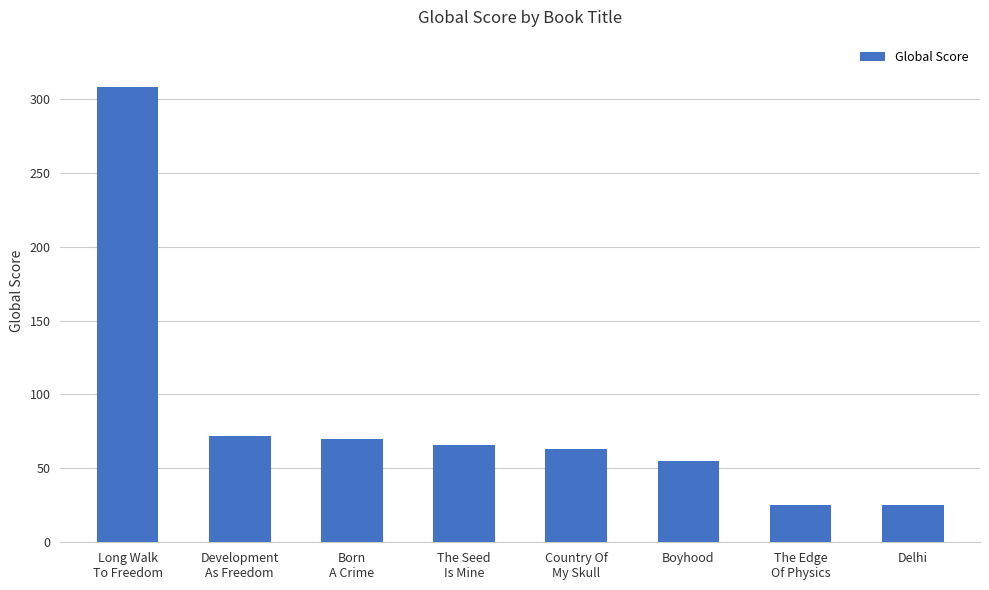

What is the minimum value shown in the chart?

25